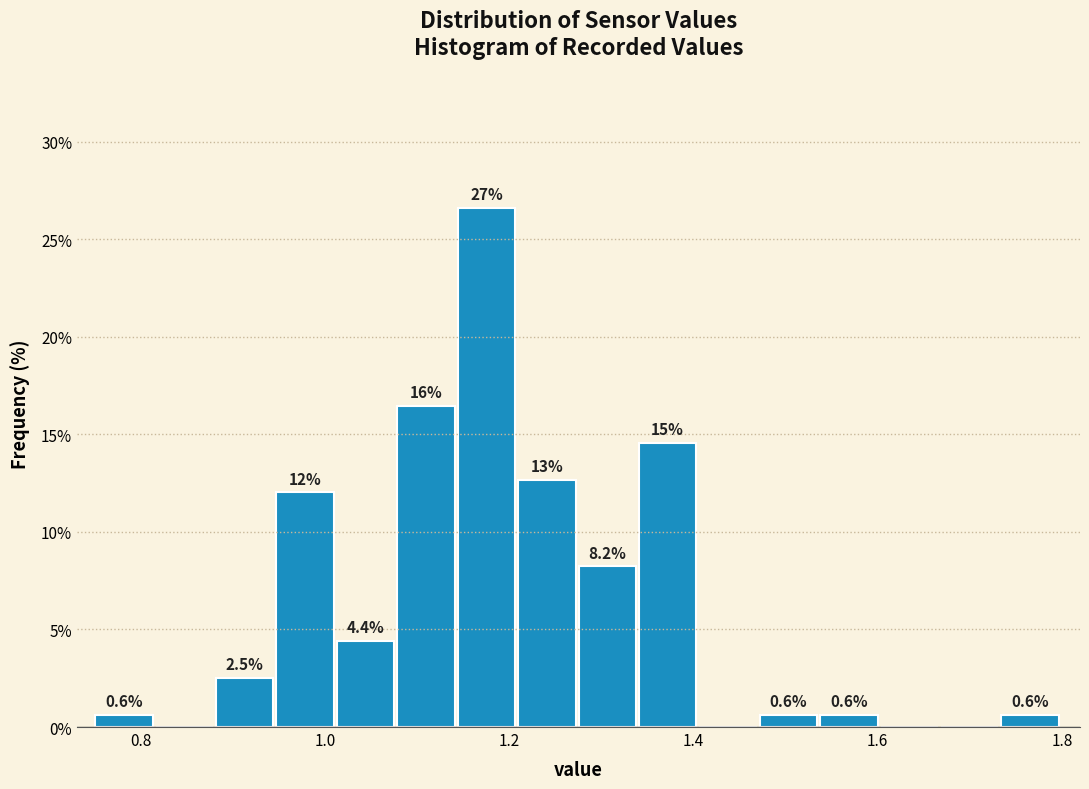

Read against the x-axis, roughly where is the centre of the tallest bar?

1.18